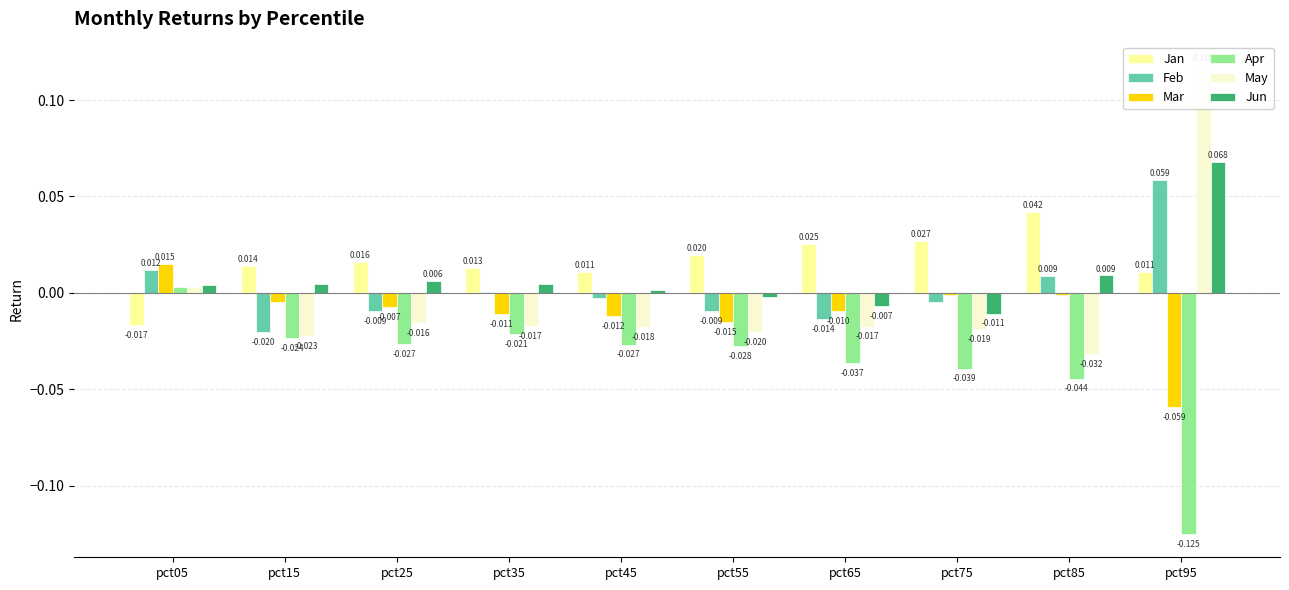

At pct95, list the series in order from smallest to largest.

Apr, Mar, Jan, Feb, Jun, May